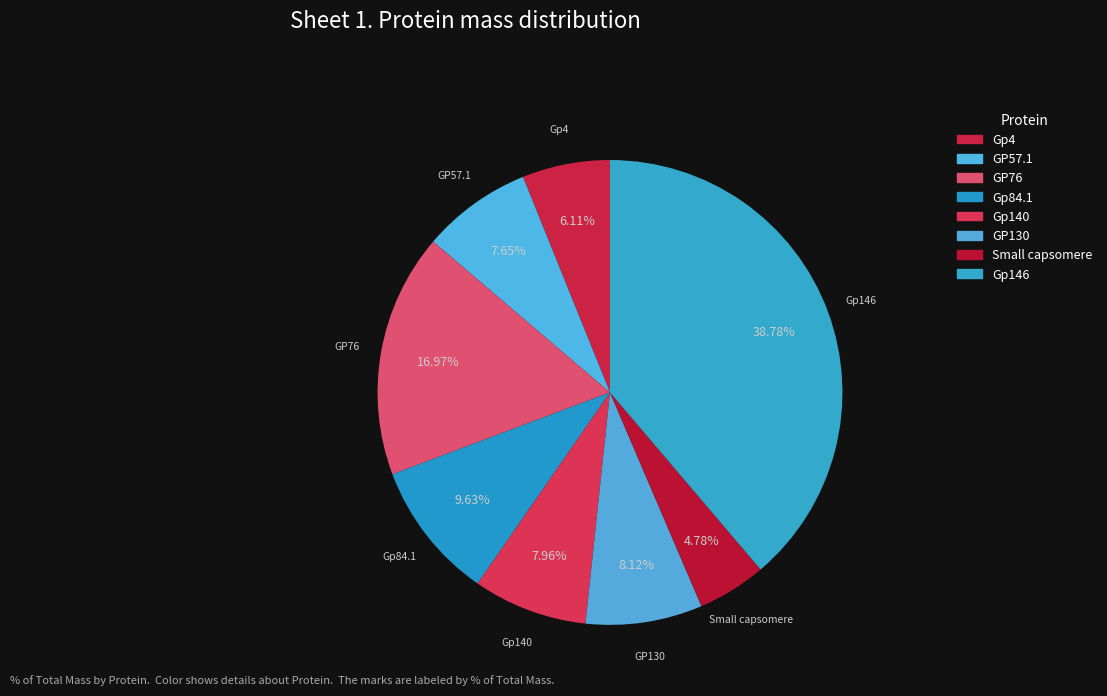

What is the ratio of the value at GP76 to the value at Gp4?

2.8